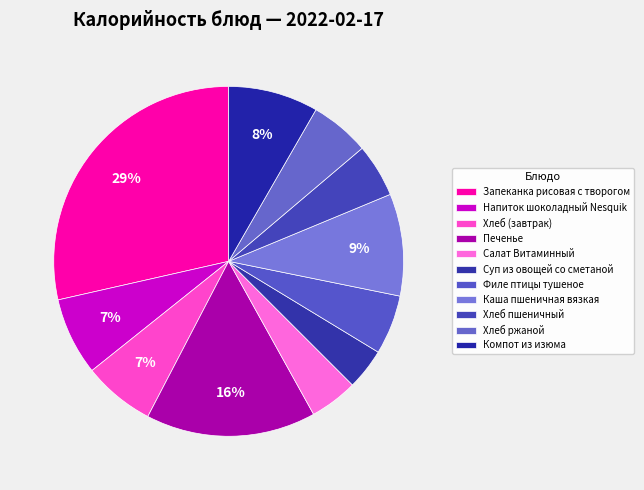

What is the change in value from Напиток шоколадный Nesquik to Хлеб пшеничный?

-32